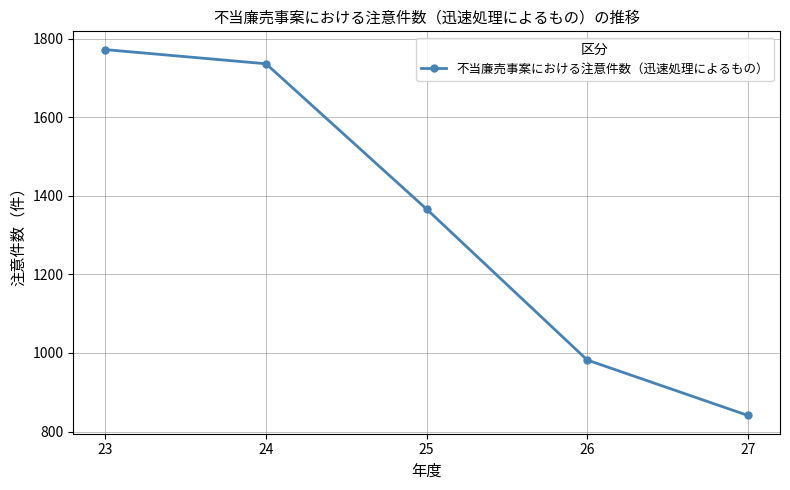

Is this an area chart (filled region under the line)?

No